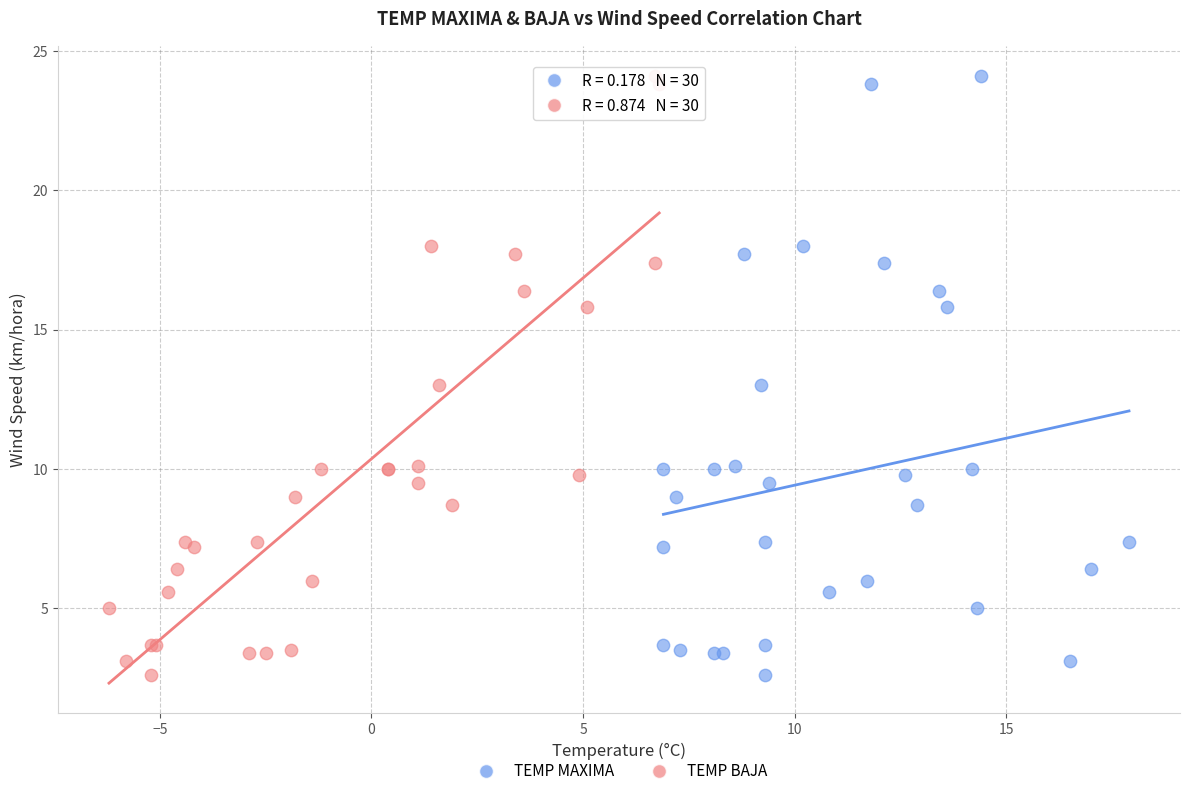

What are all the series names shown in the legend?

TEMP MAXIMA, TEMP BAJA